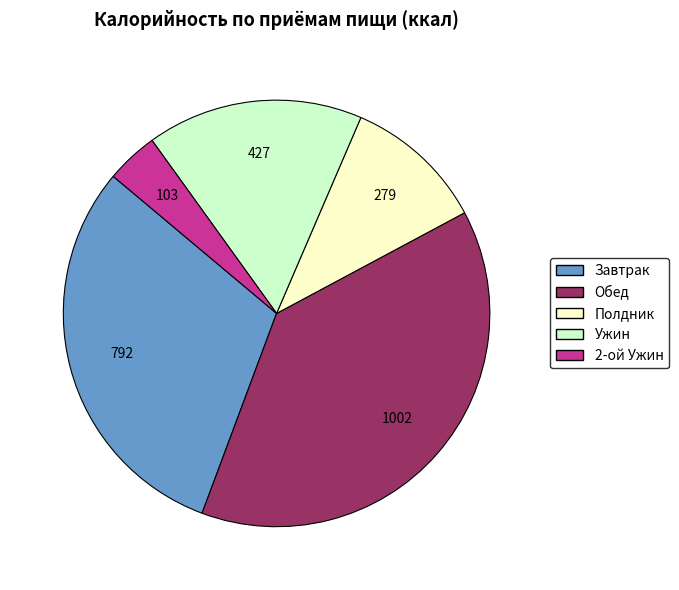

Is there any slice that represents more than half of the pie?

No